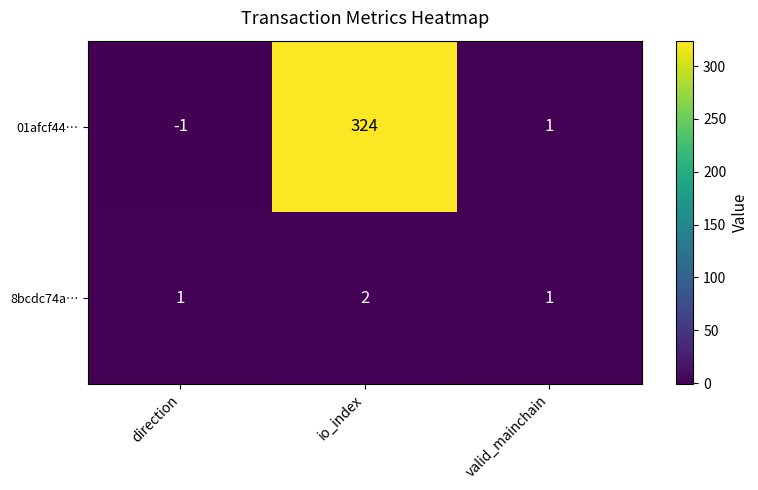

How many categories are shown in the chart?

3